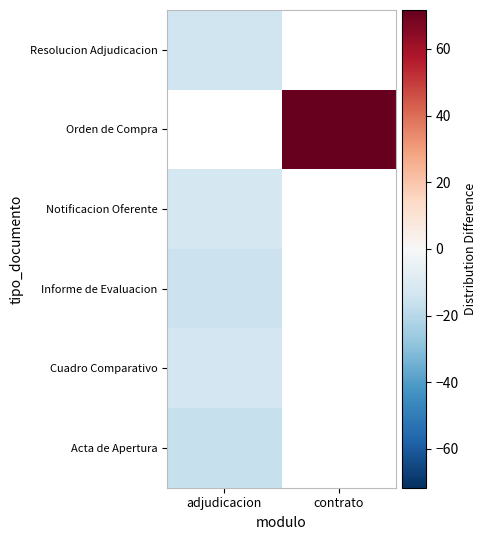

What is the lowest value of the Resolucion Adjudicacion series?

-14.3